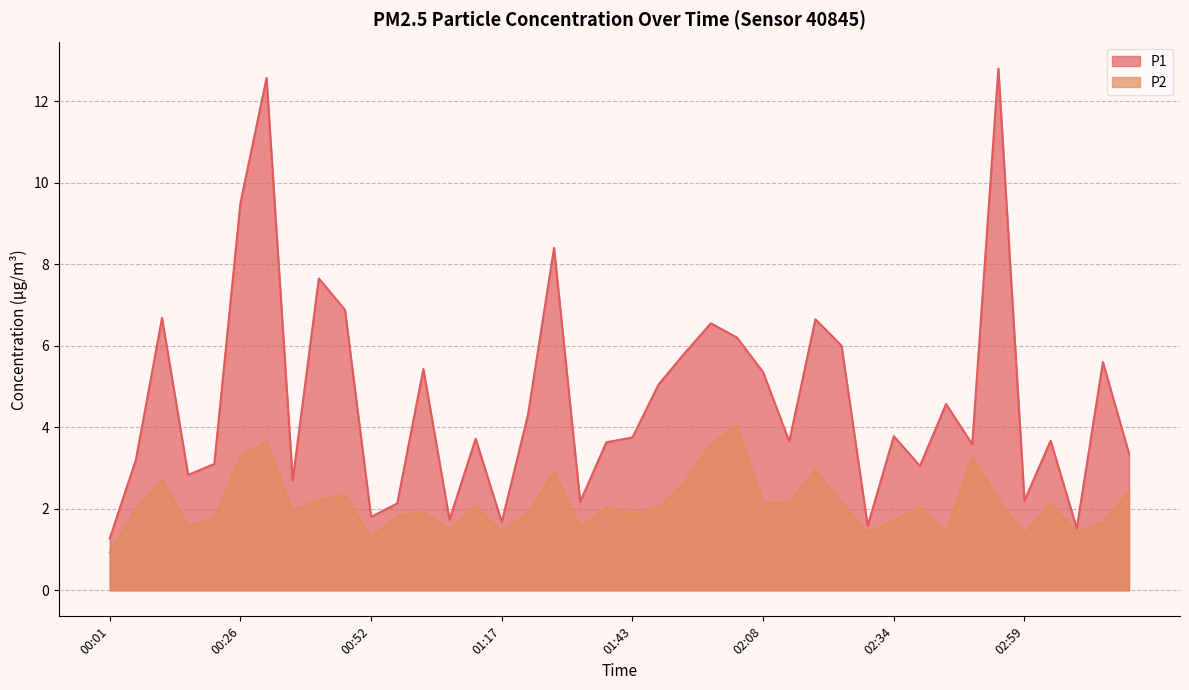

List the labels in order of P2 value, smallest first.

00:01, 00:52, 02:59, 02:44, 02:29, 03:09, 01:17, 01:07, 01:33, 00:16, 03:14, 02:34, 00:21, 00:57, 01:22, 01:43, 01:02, 00:37, 00:06, 01:38, 01:48, 02:39, 01:12, 03:04, 02:08, 02:13, 02:23, 00:42, 02:54, 00:47, 03:19, 01:53, 00:11, 01:28, 02:18, 00:26, 02:49, 01:58, 00:32, 02:03